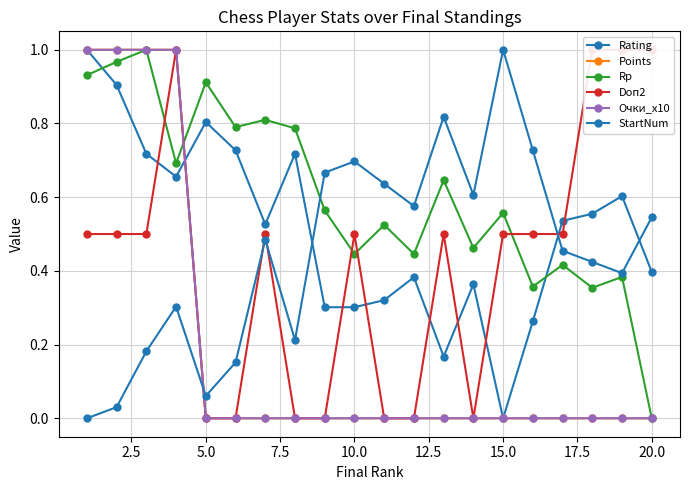

How many interior local peaks does the Doп2 series have?

4